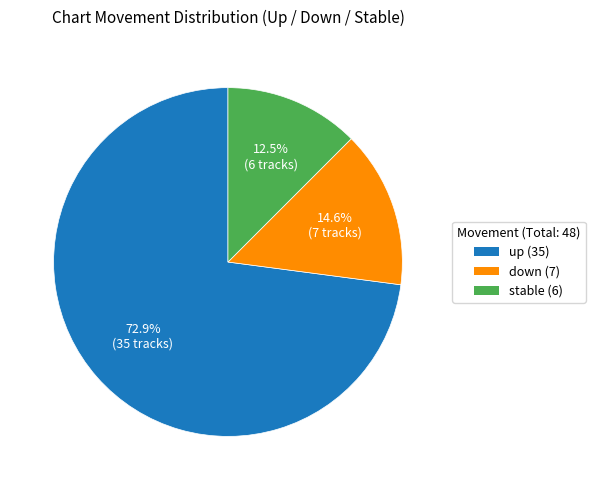

Count the number of slices in the pie.

3